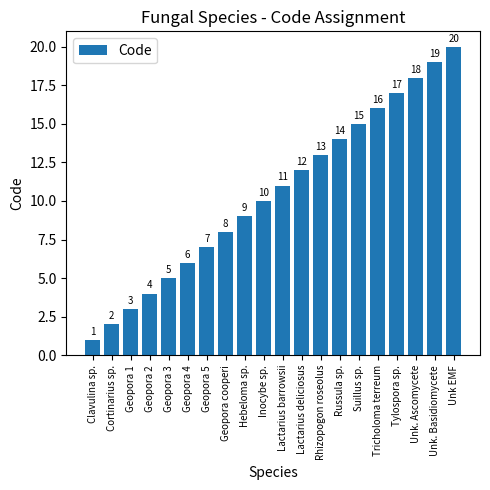

What is the sum of all values?

210